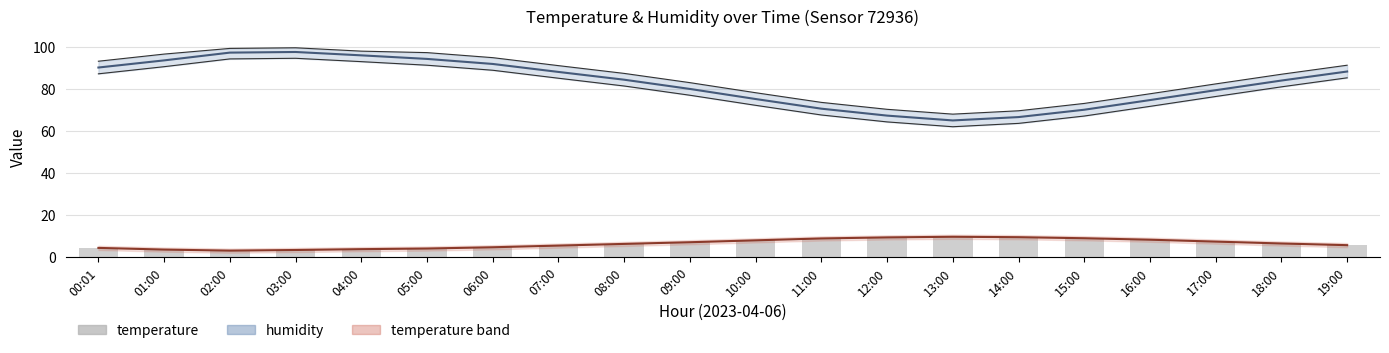

What is the label of the 18th bar from the right?

02:00